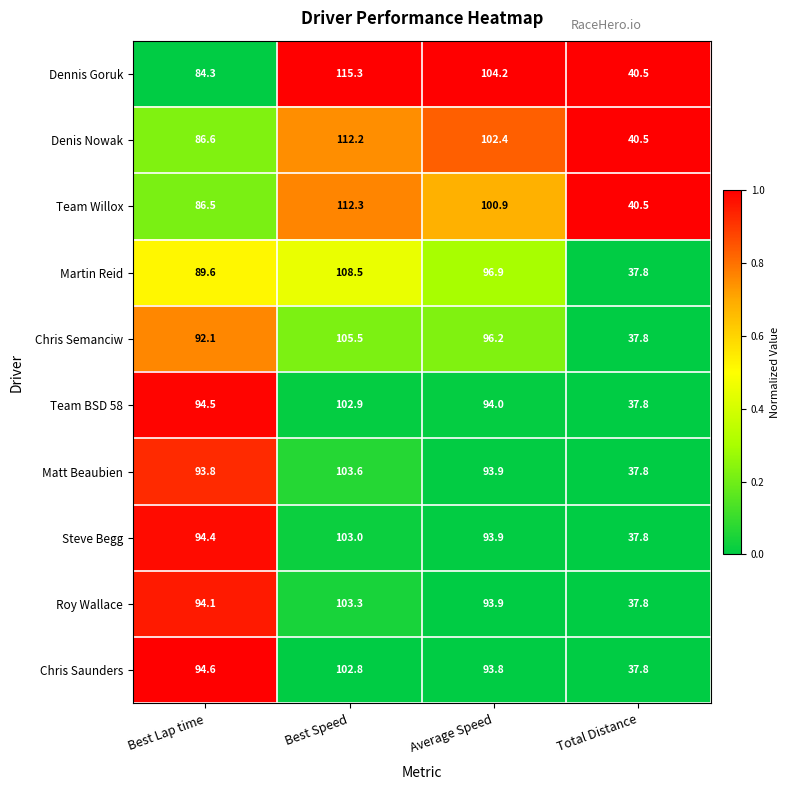

Which series has the largest total across all categories?

Dennis Goruk